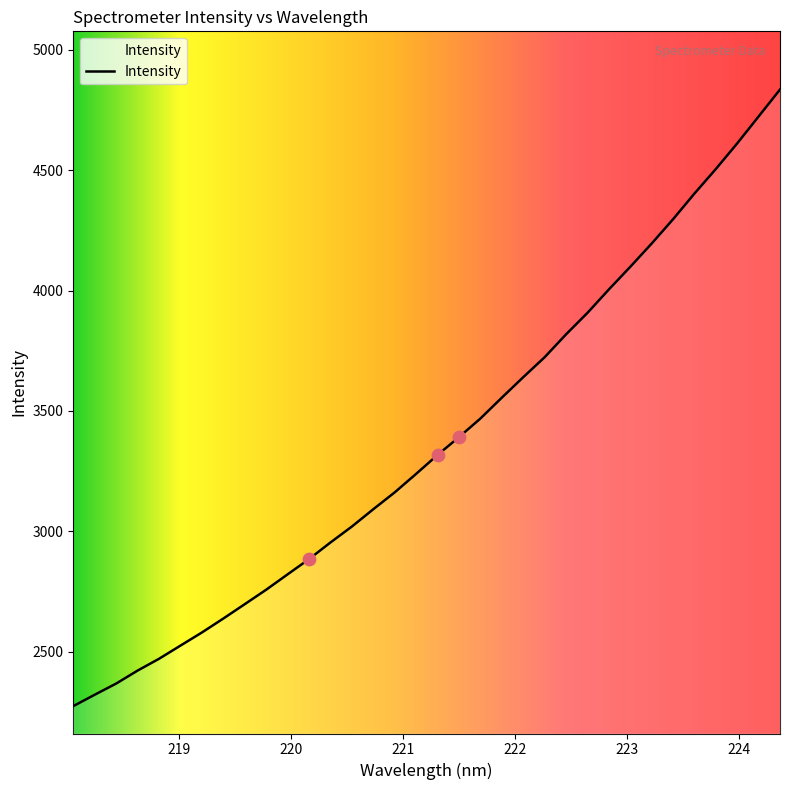

What is the difference between the maximum and minimum values?

2560.4